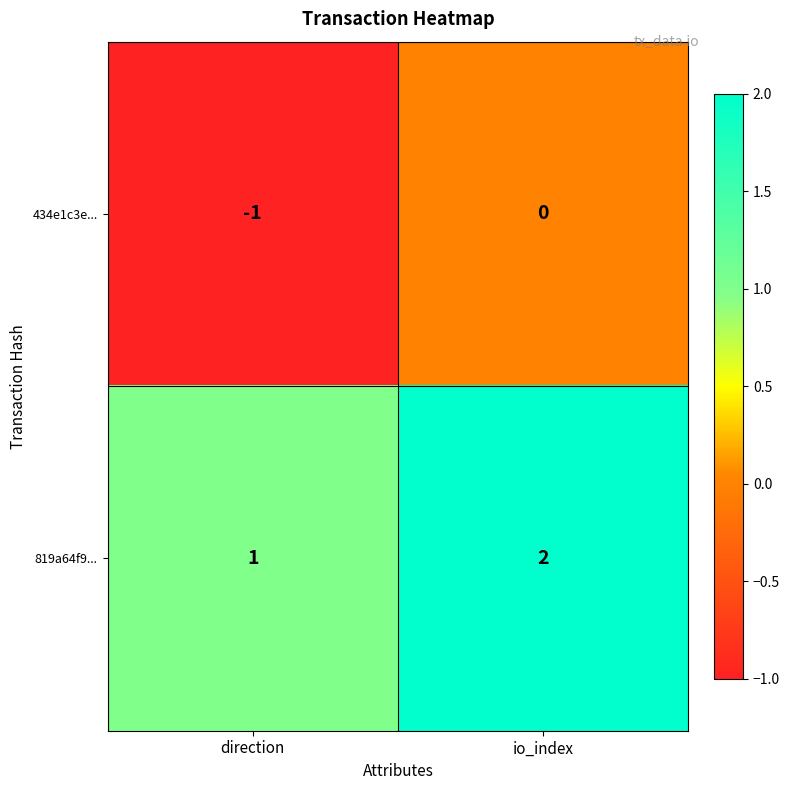

Which category has the lowest value in the 434e1c3e... series?

direction